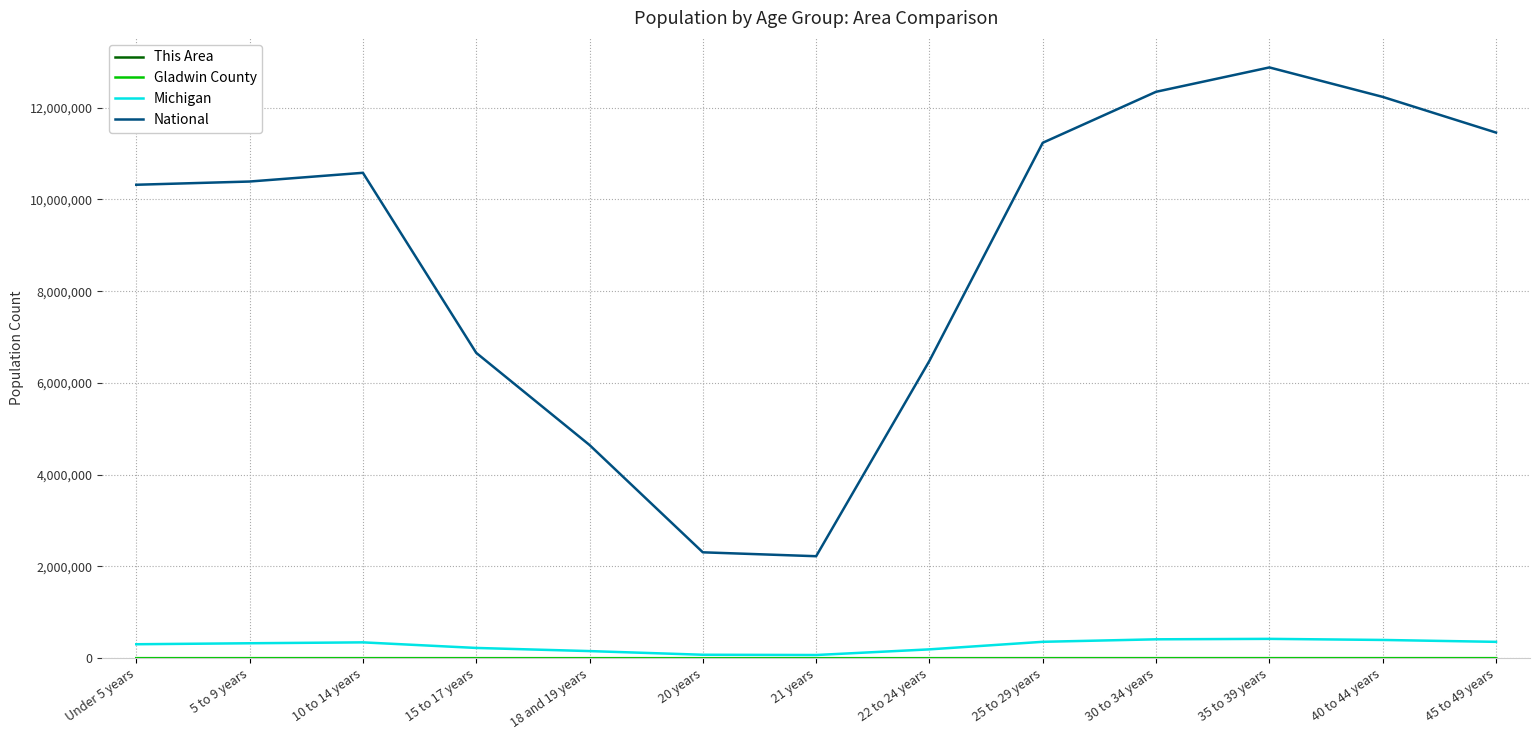

What is the greatest value displayed?

12876543